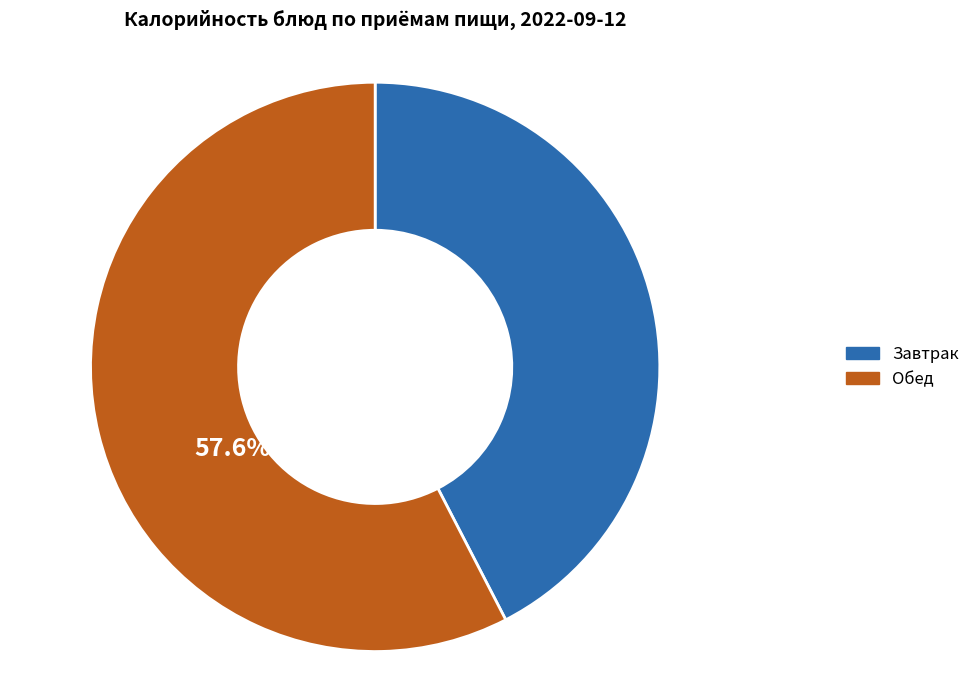

Is there any slice that represents more than half of the pie?

Yes